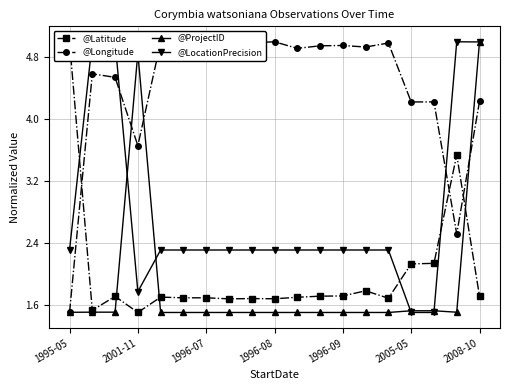

What is the value of the @LocationPrecision point at the 10th from the left?

2.3